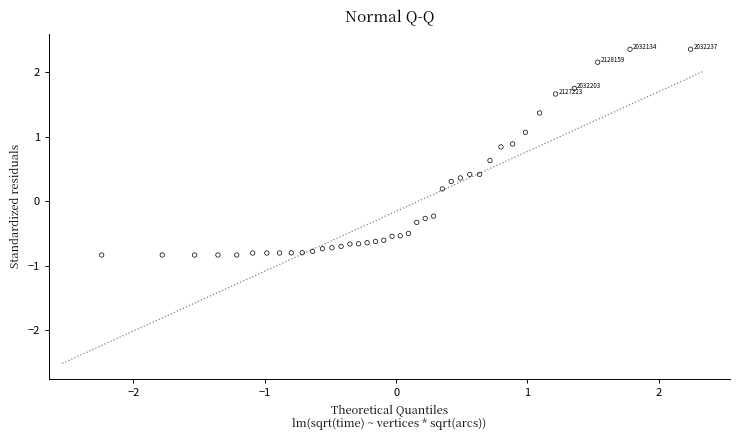

What is the range of Y values (max minus min)?

3.2